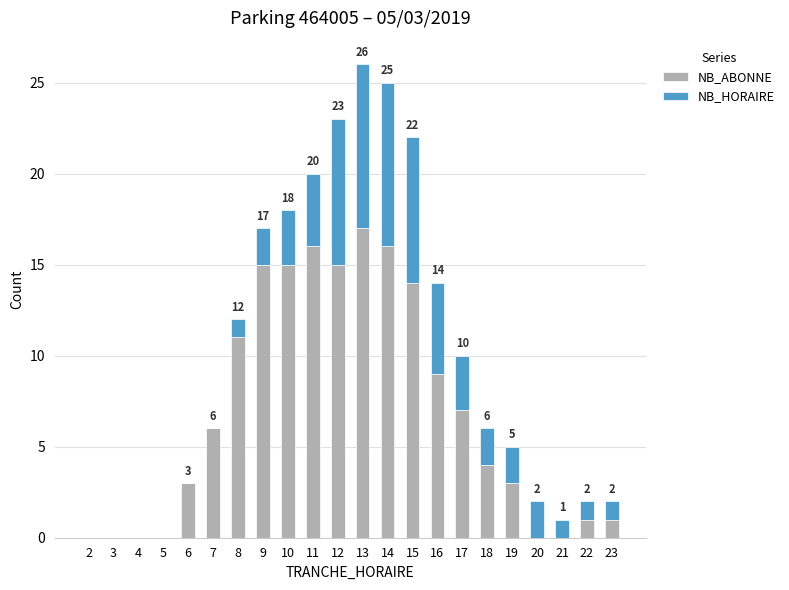

What is the highest value of the NB_ABONNE series?

17